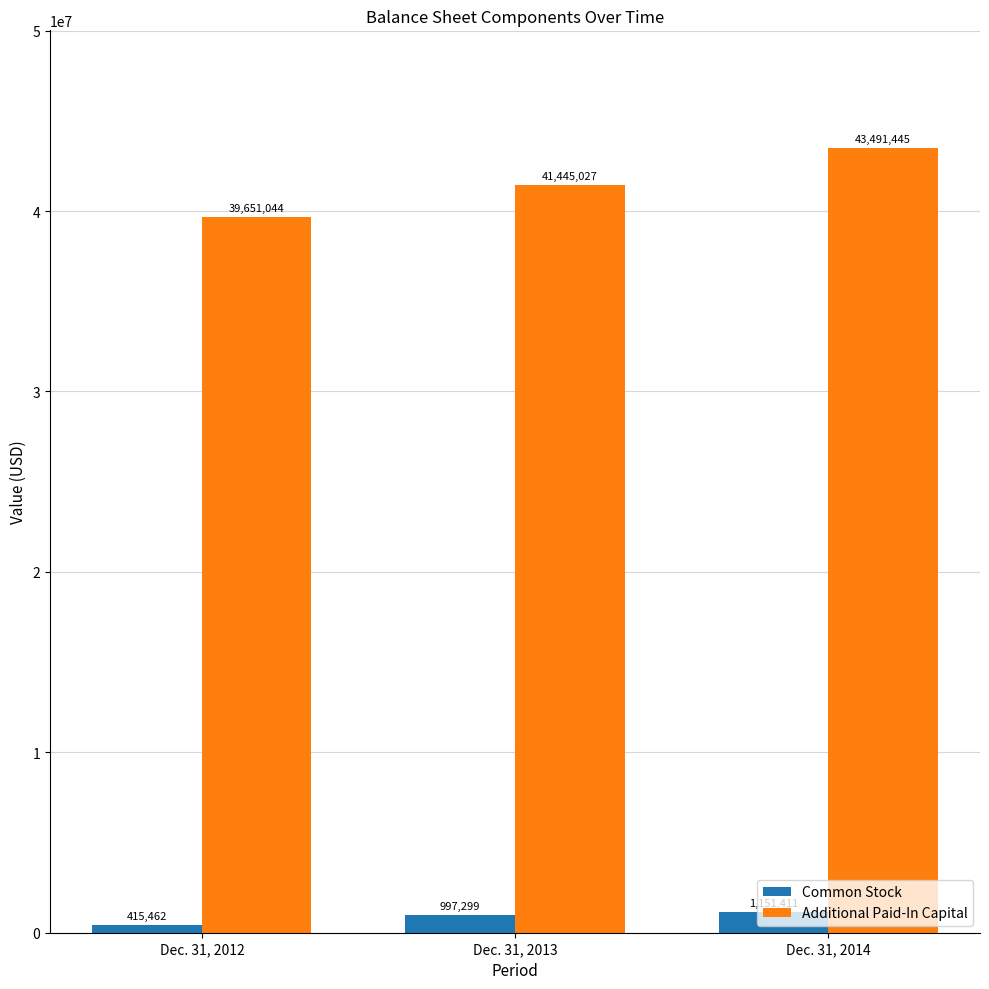

How many groups of bars are there?

3